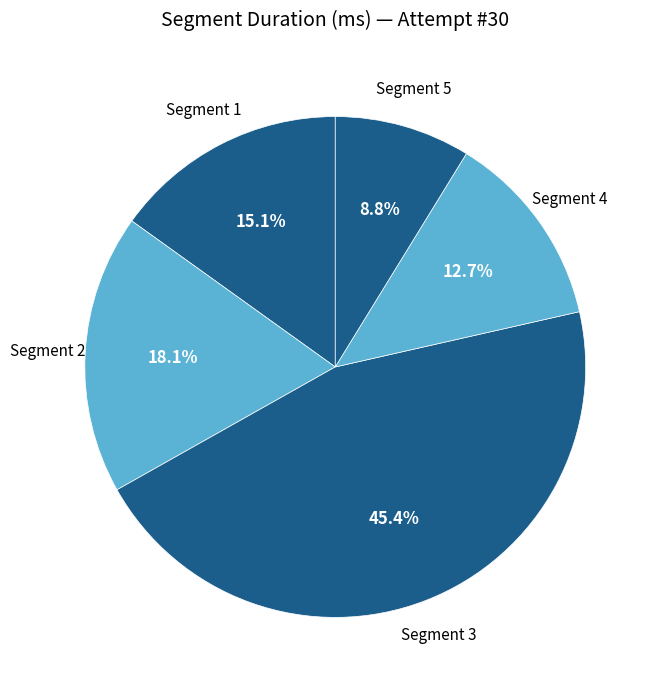

How many slices are in this pie chart?

5